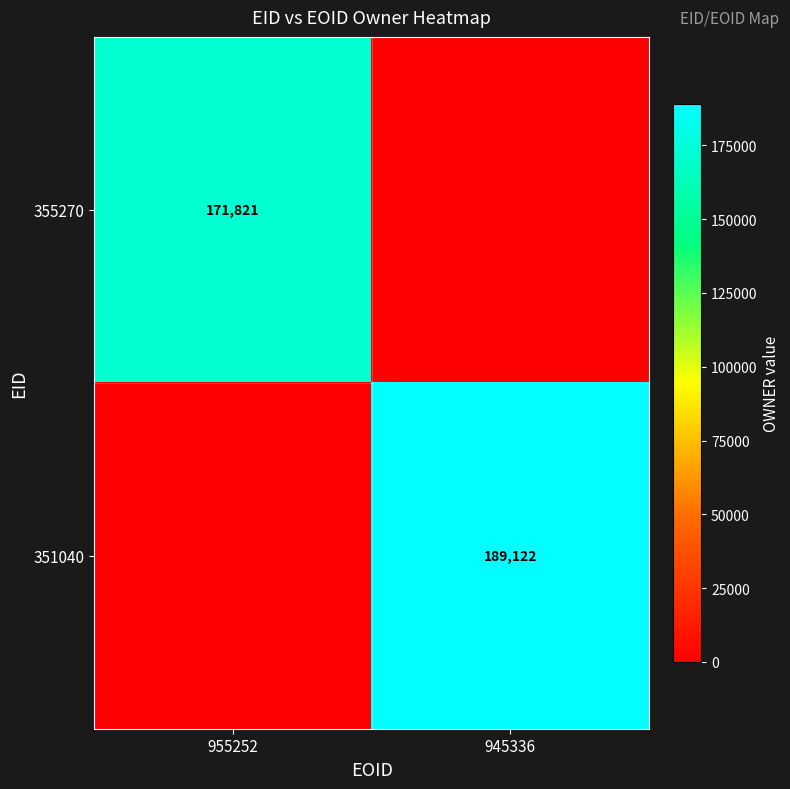

At which category is the sum across all series the highest?

945336